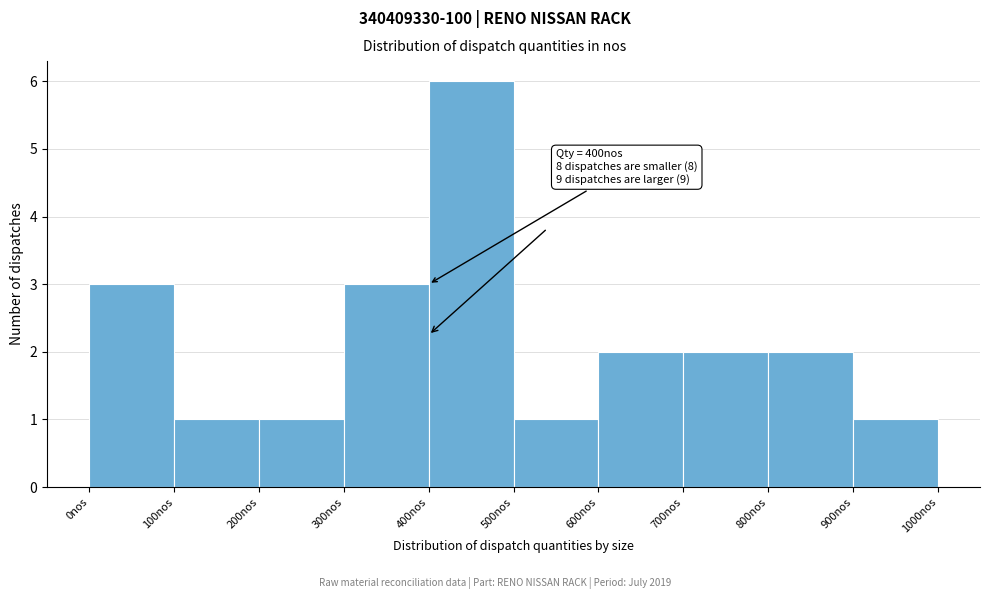

Over which range of the x-axis is the bar tallest?

400 to 500